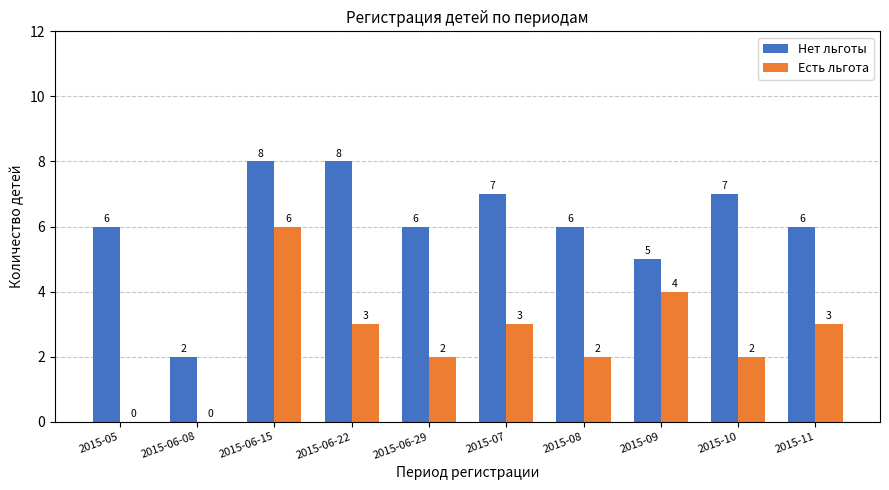

The value of Есть льгота at 2015-07 is 5. True or false?

False